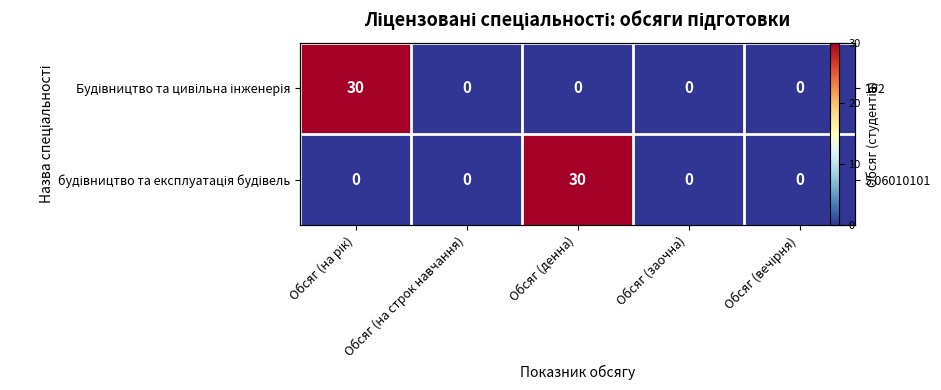

List the series in order of their peak value, lowest first.

Будівництво та цивільна інженерія, будівництво та експлуатація будівель